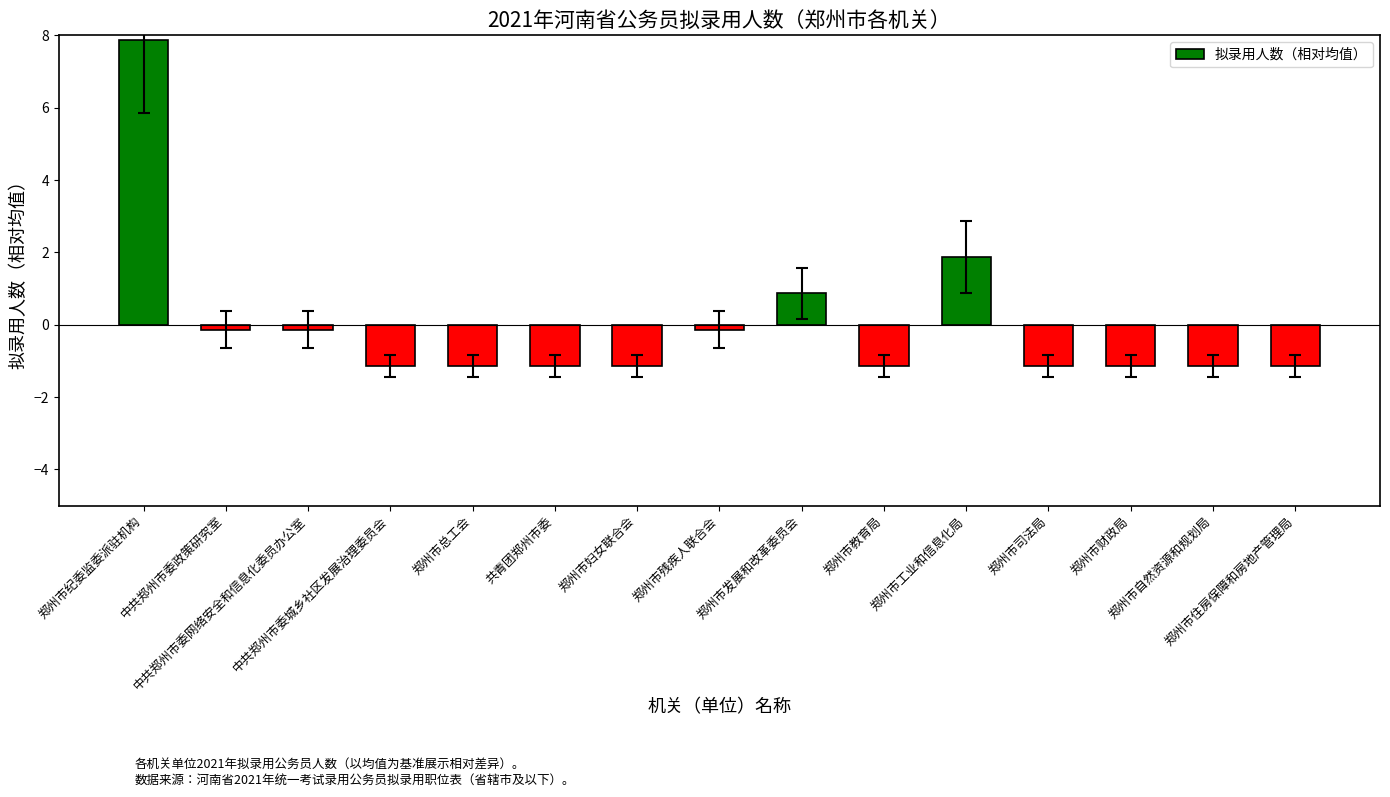

Reading left to right, transcribe all the data shown in this chart.

郑州市纪委监委派驻机构=7.9	中共郑州市委政策研究室=-0.1	中共郑州市委网络安全和信息化委员办公室=-0.1	中共郑州市委城乡社区发展治理委员会=-1.1	郑州市总工会=-1.1	共青团郑州市委=-1.1	郑州市妇女联合会=-1.1	郑州市残疾人联合会=-0.1	郑州市发展和改革委员会=0.9	郑州市教育局=-1.1	郑州市工业和信息化局=1.9	郑州市司法局=-1.1	郑州市财政局=-1.1	郑州市自然资源和规划局=-1.1	郑州市住房保障和房地产管理局=-1.1